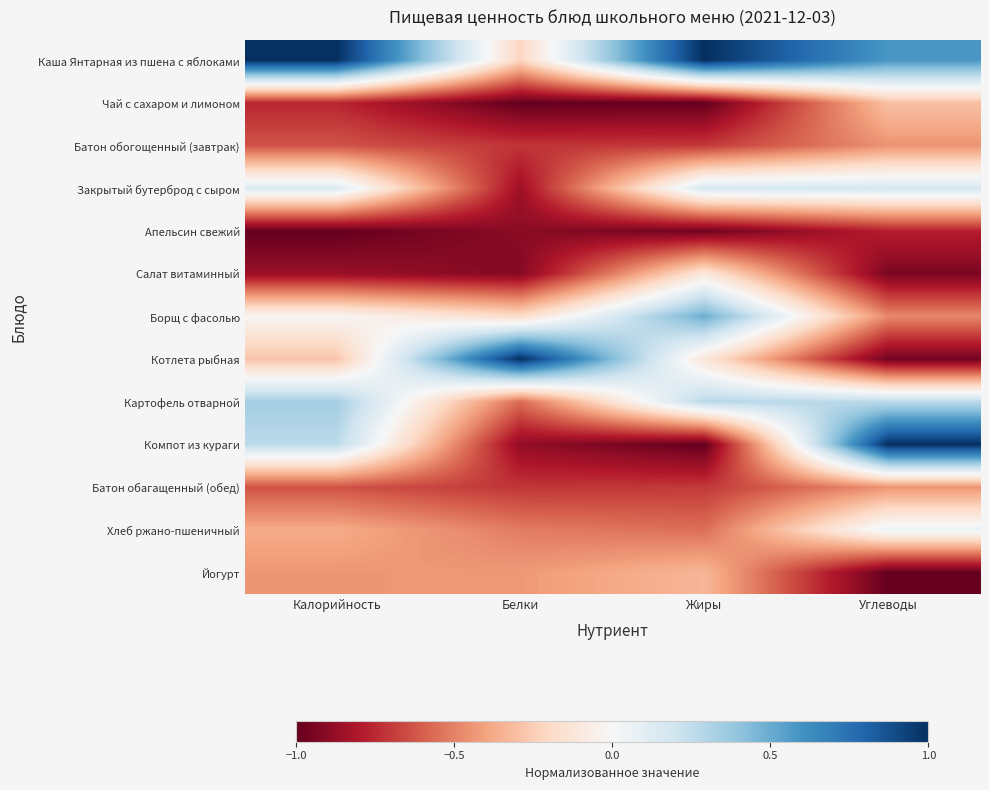

What is the total value across all series at Калорийность?

-3.3